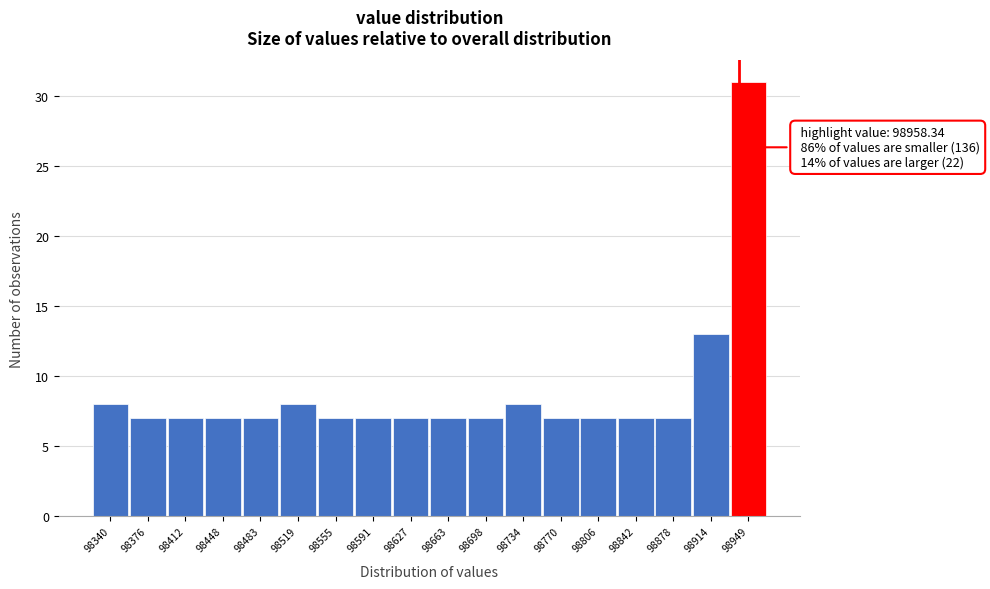

Reading left to right, extract all data points from this chart.

98340=8	98376=7	98412=7	98448=7	98483=7	98519=8	98555=7	98591=7	98627=7	98663=7	98698=7	98734=8	98770=7	98806=7	98842=7	98878=7	98914=13	98949=31